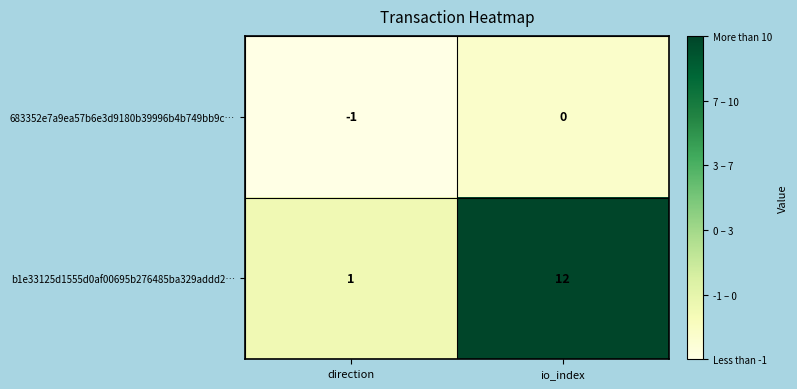

Where is 683352e7a9ea57b6e3d9180b39996b4b749bb9c… nearest to the value 0?

io_index